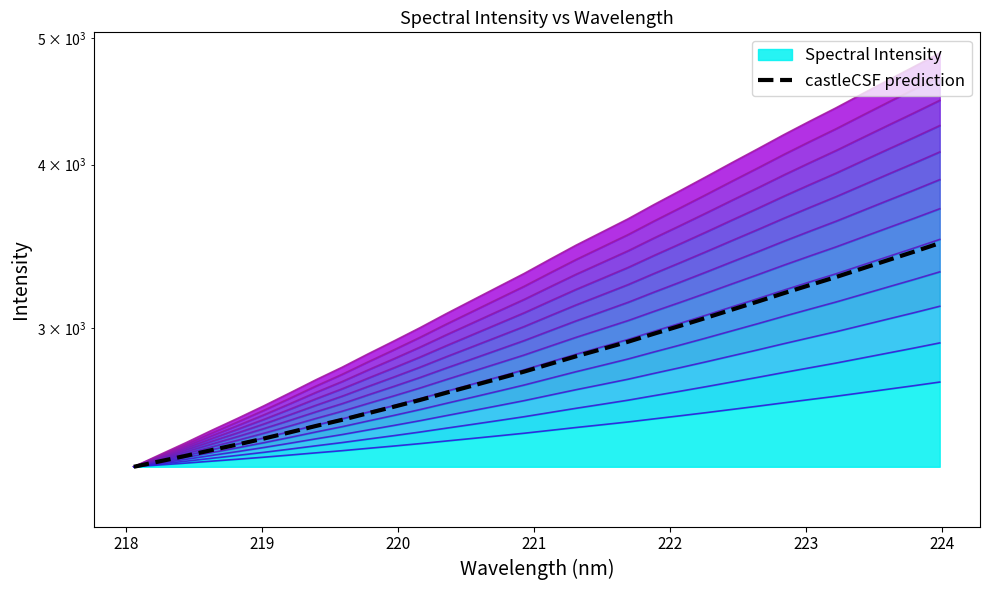

Approximately how many times larger is the value at 219 compared to 222?

1.0